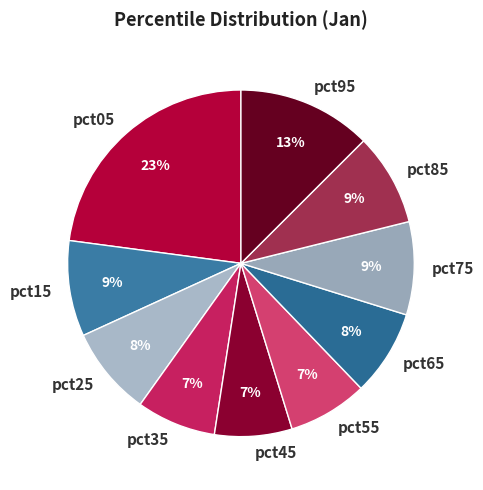

To the nearest percent, what is the difference between the largest and smallest slice percentages?

16%